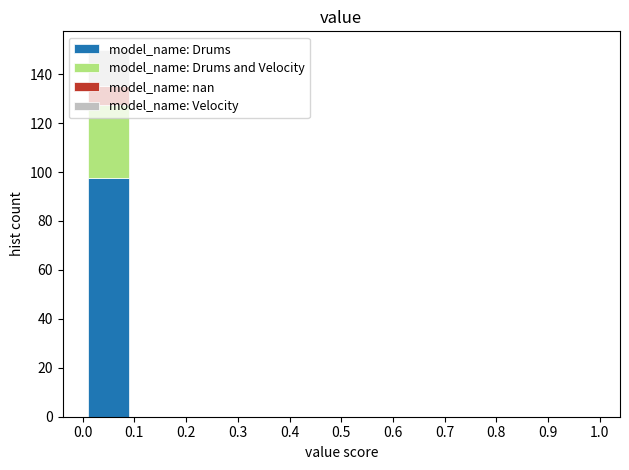

Which range on the x-axis has the tallest stacked bar (by total height)?

0.0 to 0.1